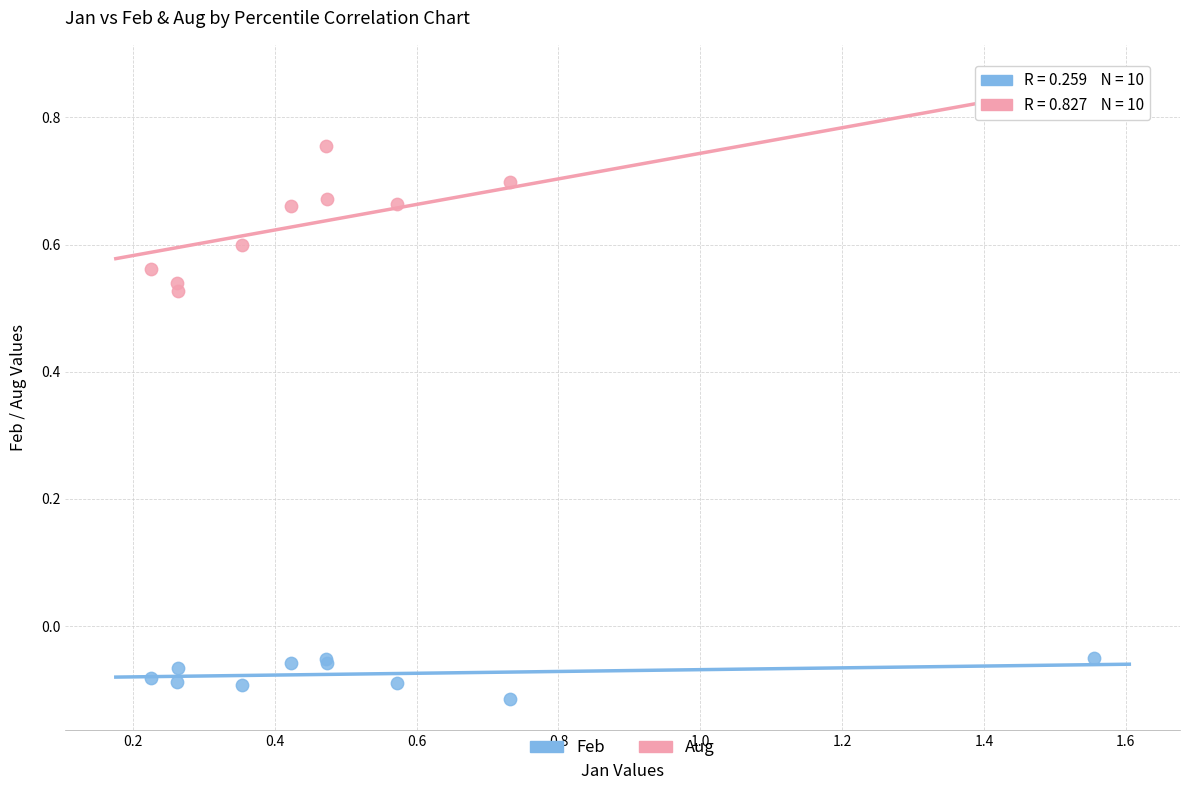

Which series contains the lowest Y value?

Feb